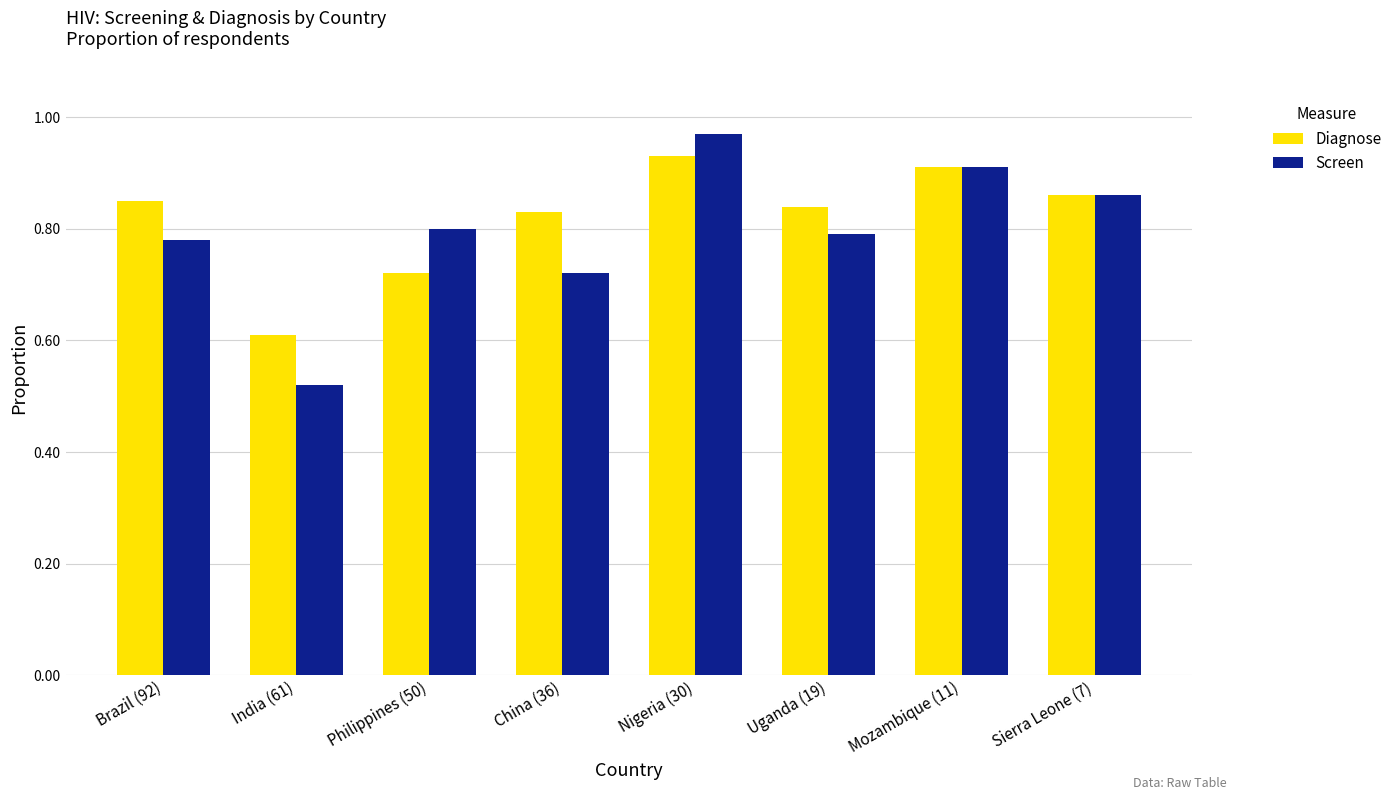

Does the chart contain stacked bars?

No